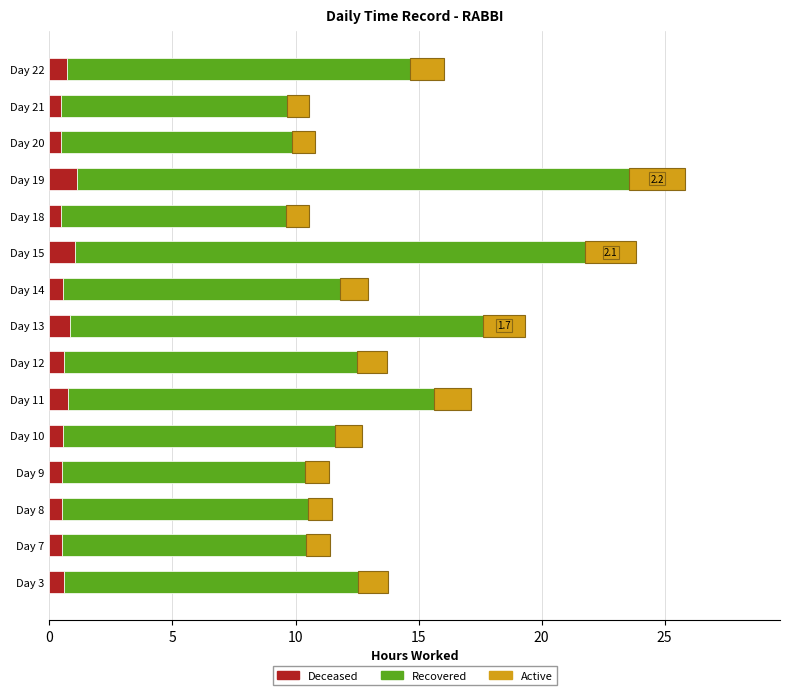

At which category is the sum across all series the highest?

Day 19